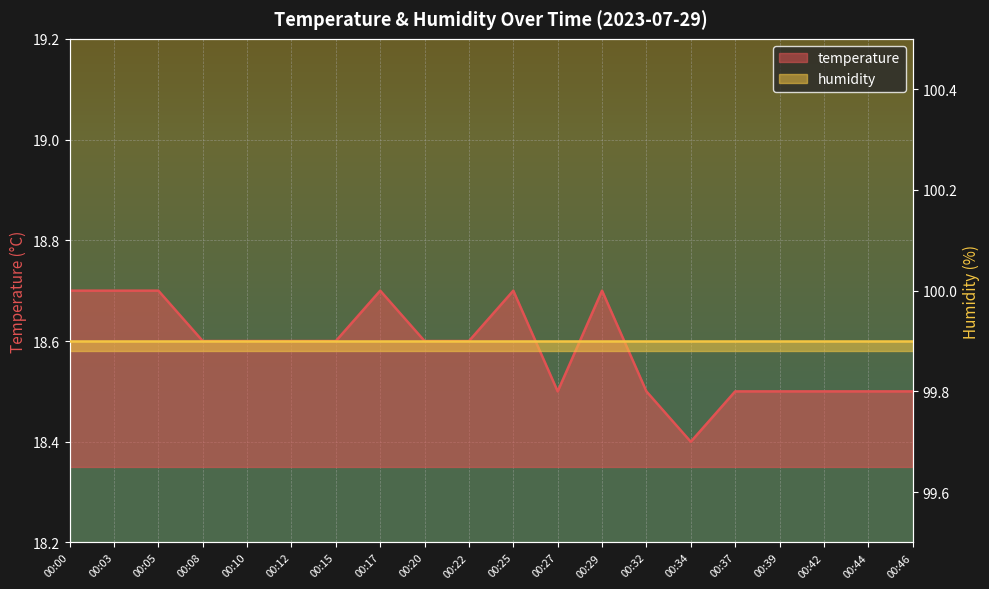

Which category has the highest value across all series?

00:00